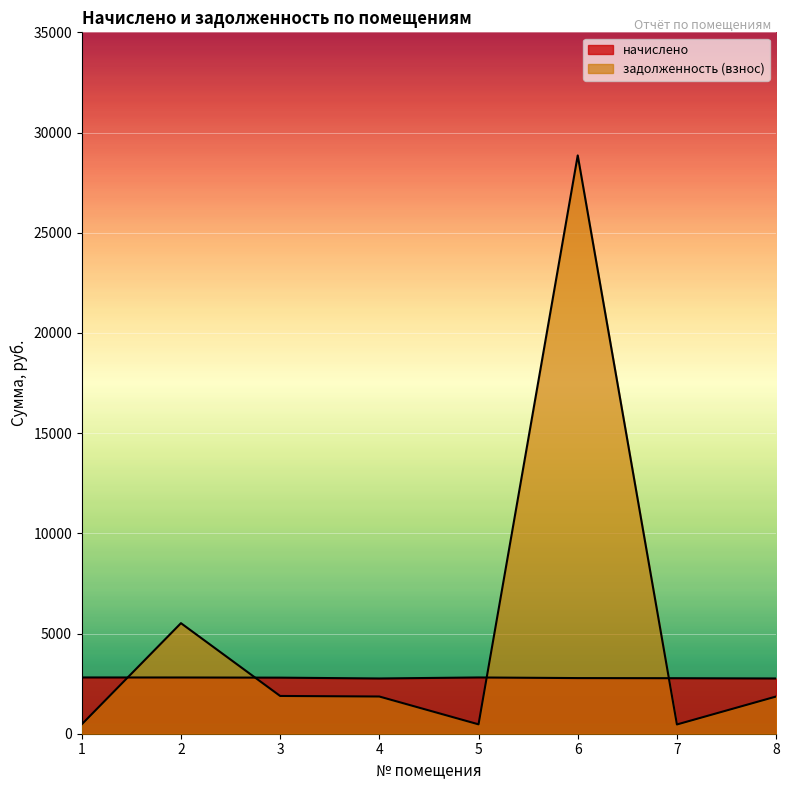

Which series has the largest total across all categories?

задолженность (взнос)